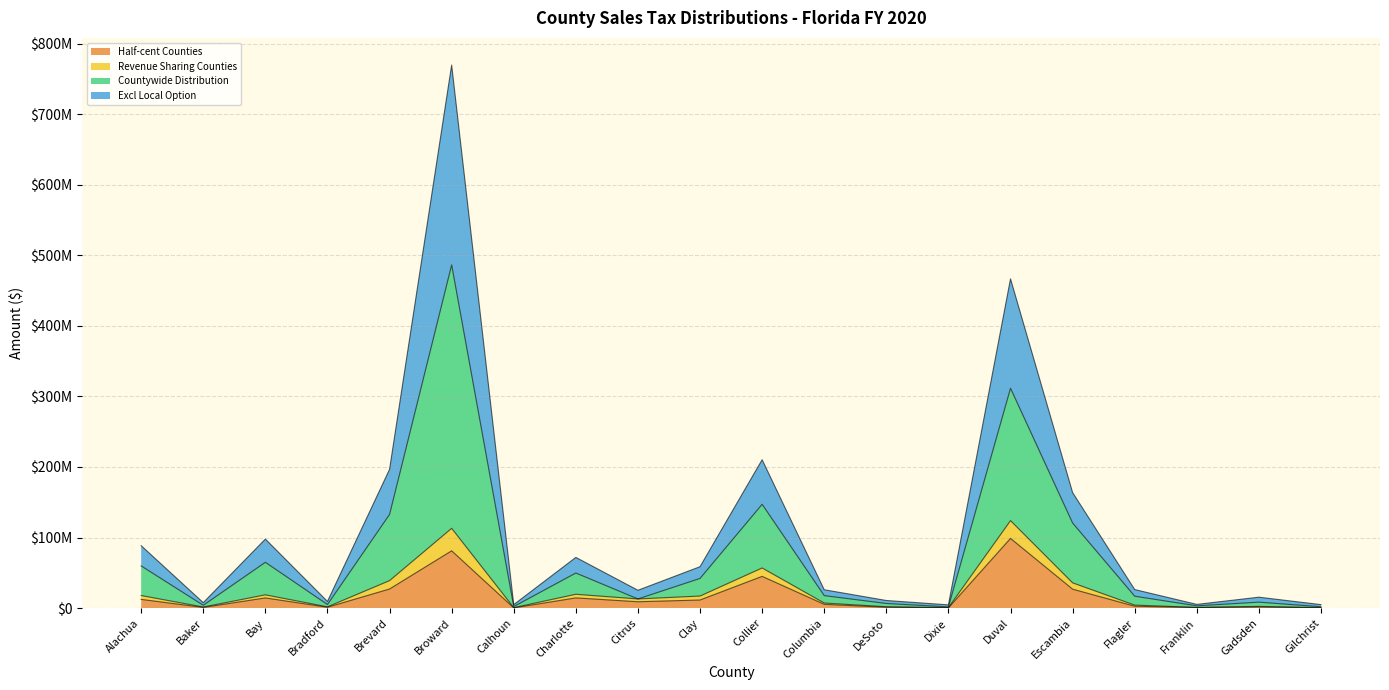

Does the chart display data point markers on the line(s)?

No